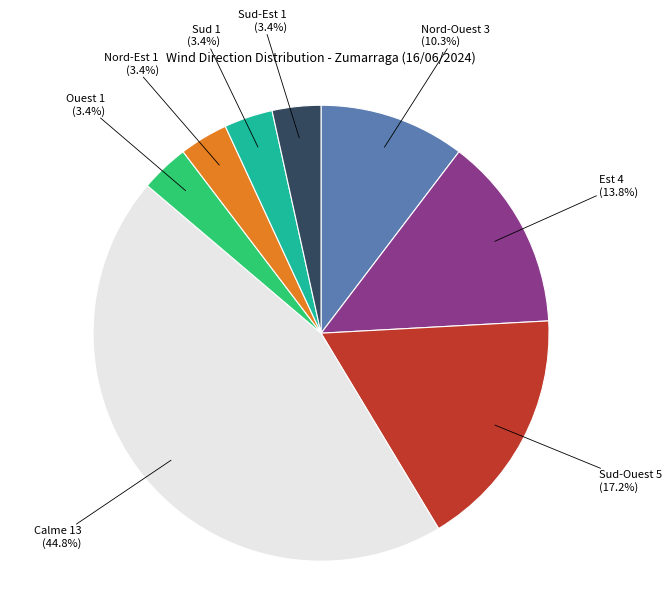

Does any single category account for the majority?

No